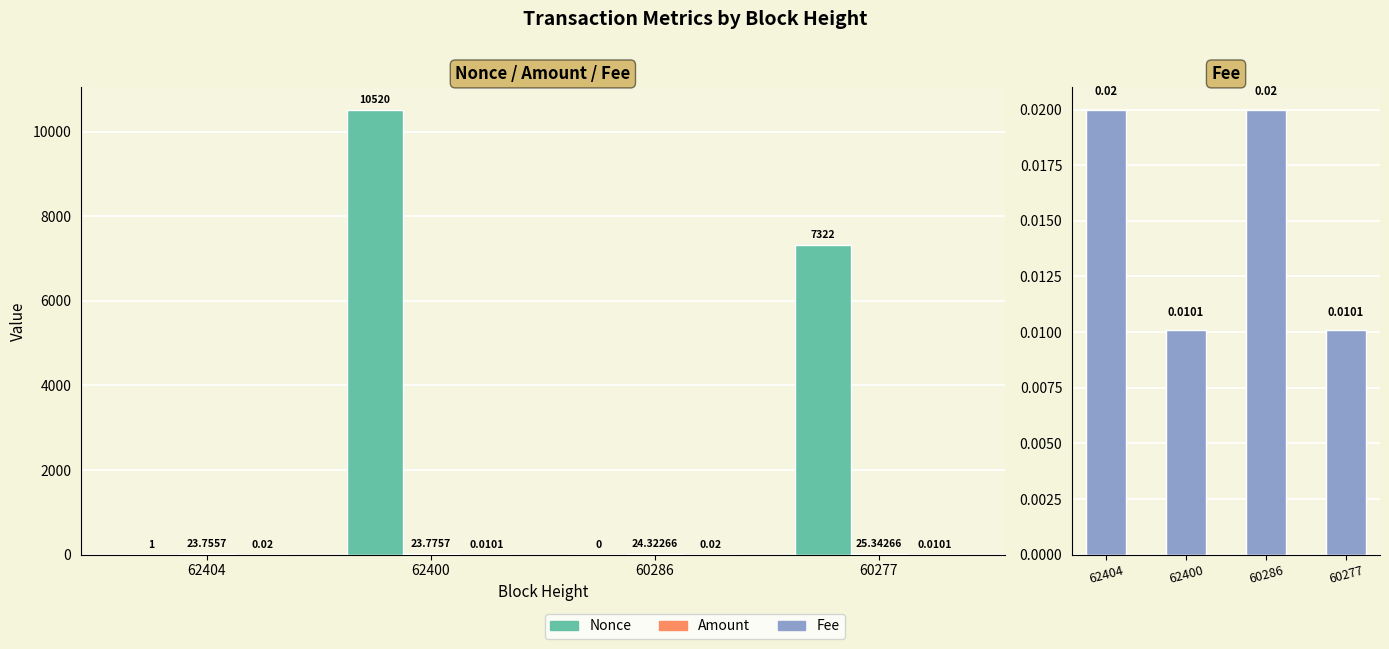

The Amount series shows 23.8 at 62400. True or false?

True